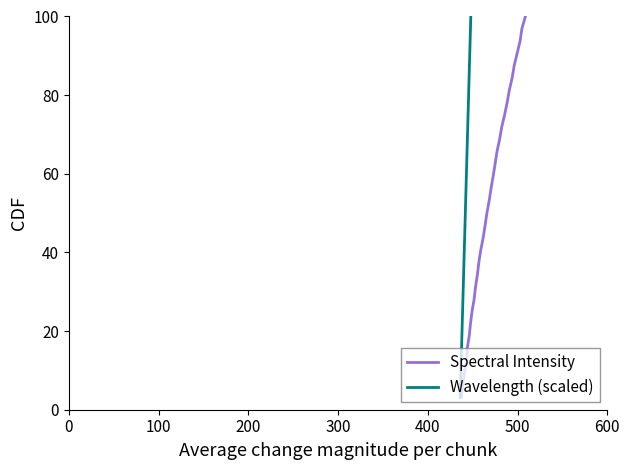

What is the minimum value for Spectral Intensity?

3.1